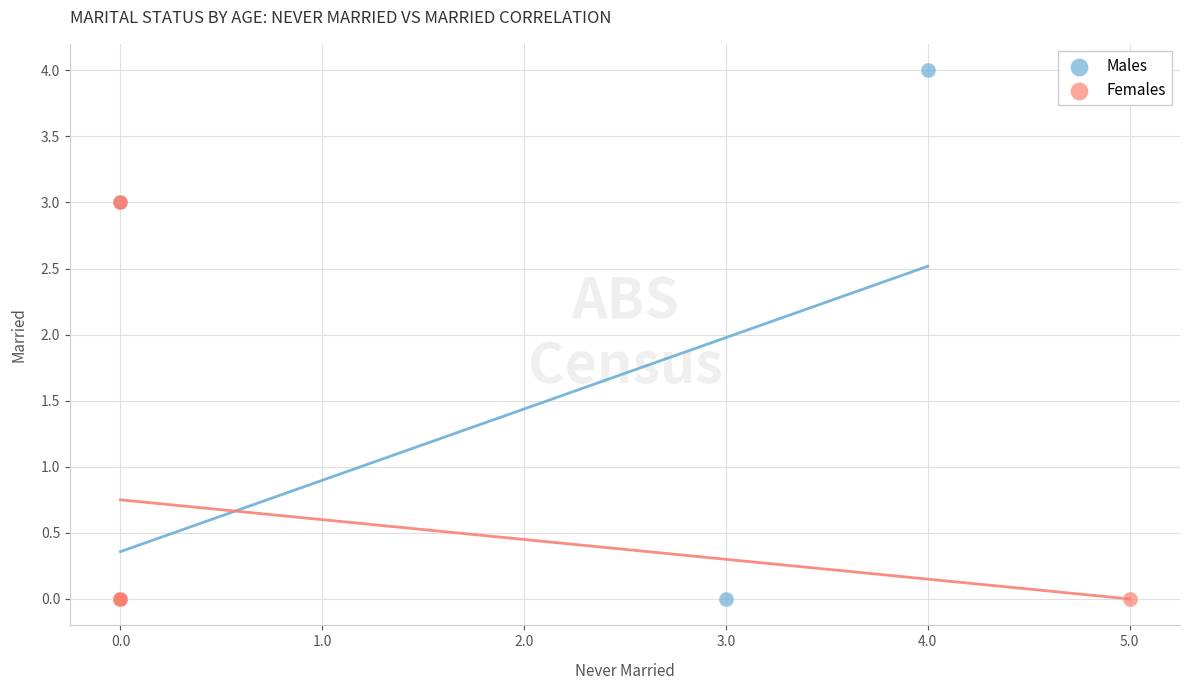

Which series has the widest spread of Y values?

Males